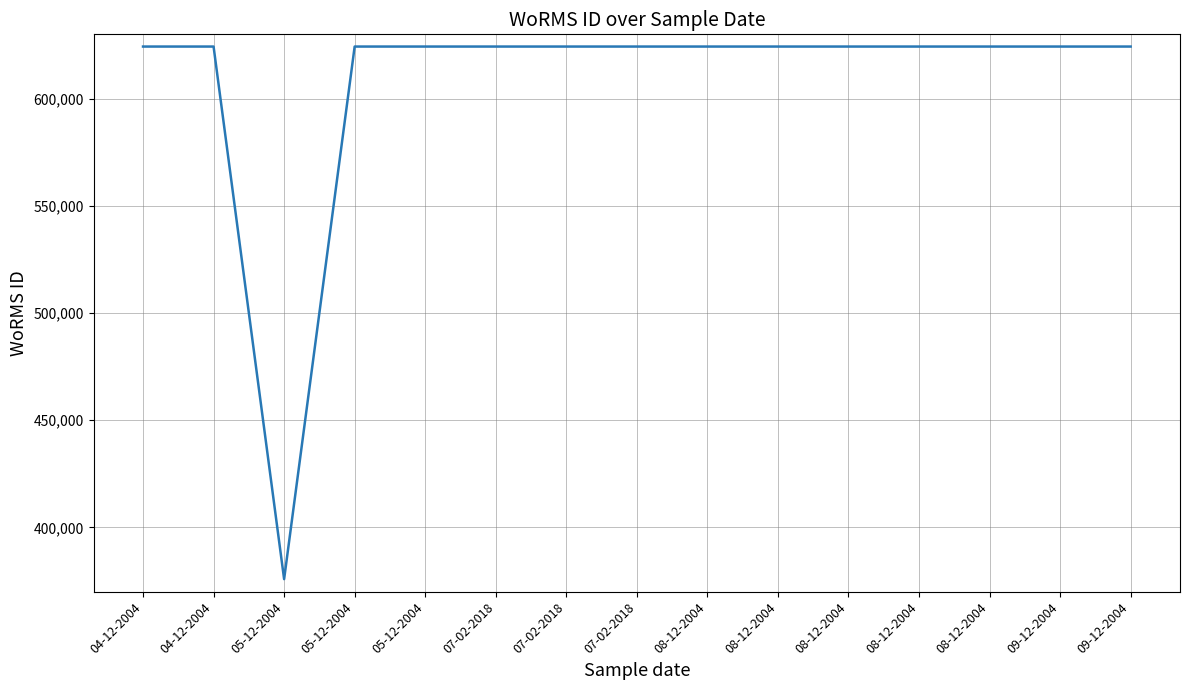

The value at 04-12-2004 is 624302. True or false?

True